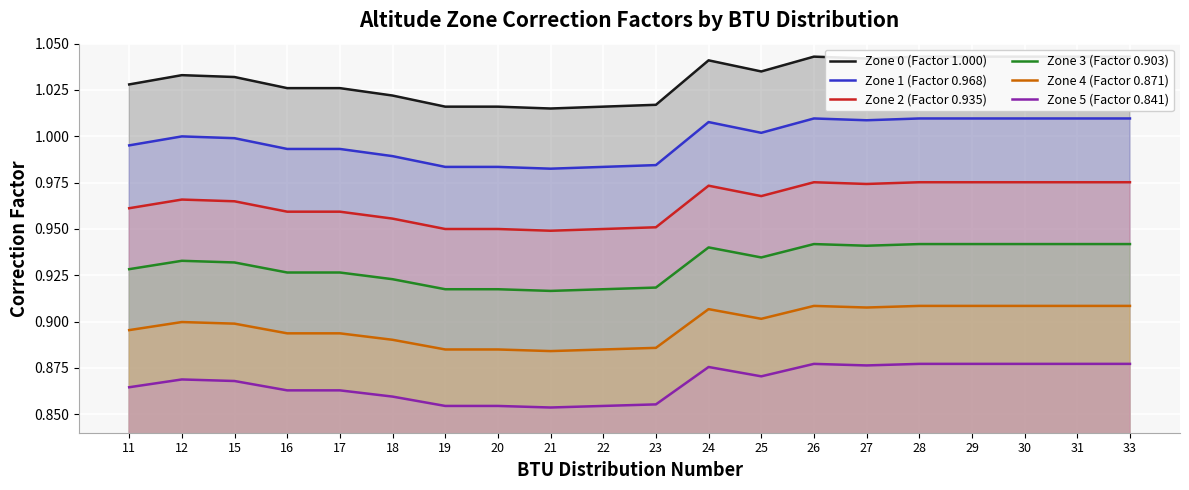

What is the difference between the highest and lowest values at 21?

0.2